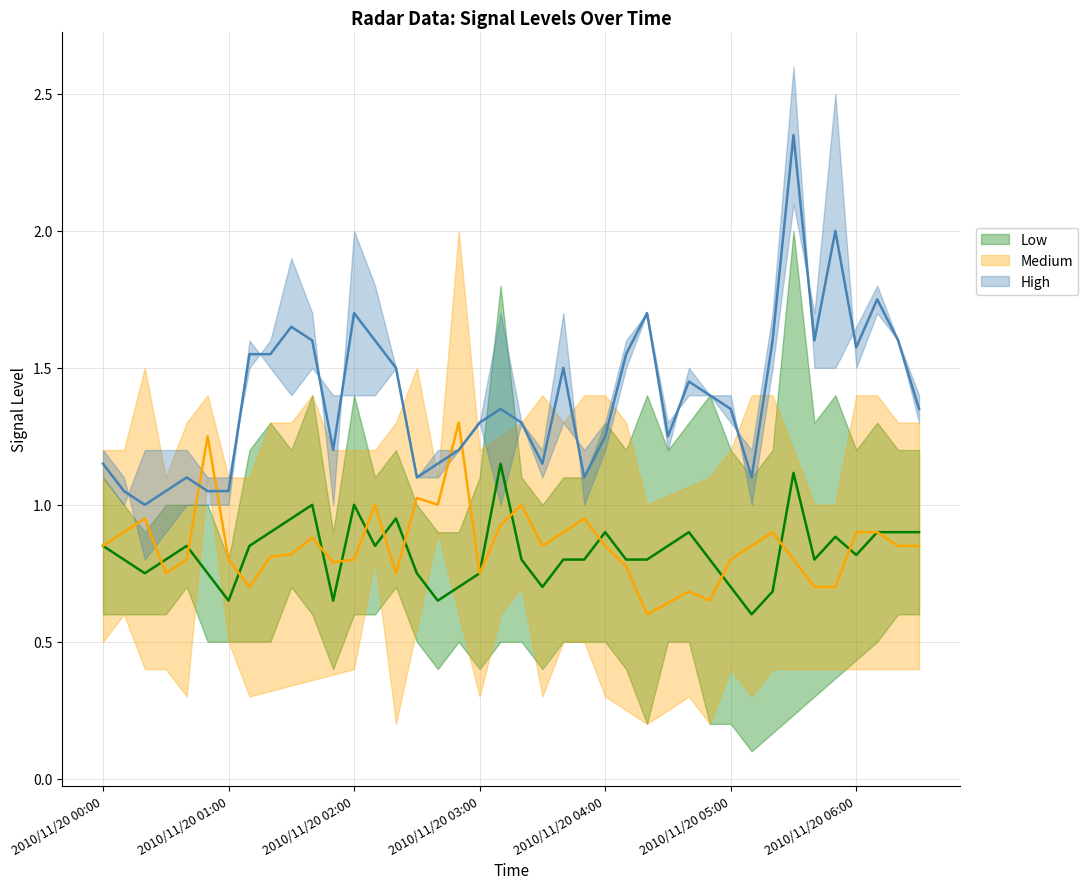

How many interior local peaks does the Medium series have?

10